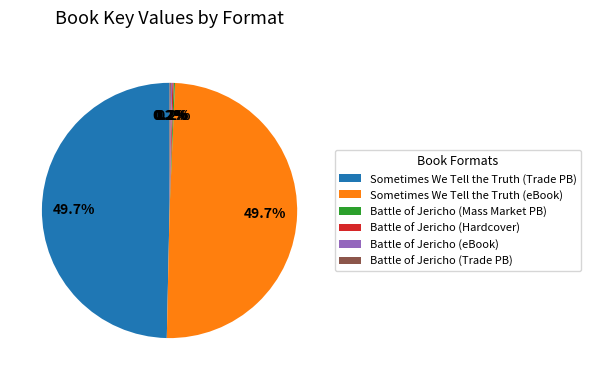

Does any single category account for the majority?

No